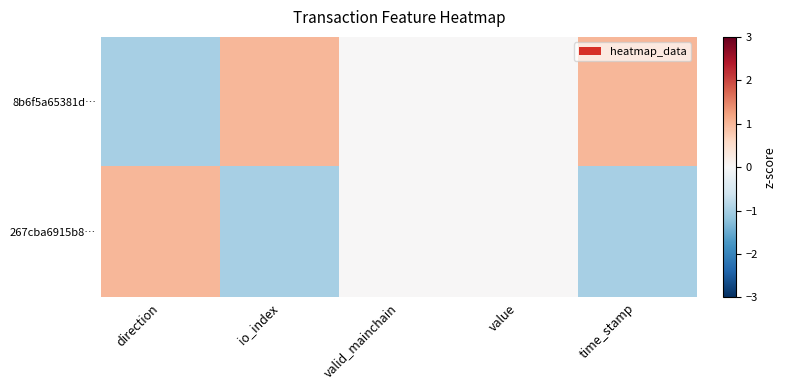

Reading left to right, list all the values displayed in this chart.

8b6f5a65381d…: direction=-1	io_index=1	valid_mainchain=0	value=0	time_stamp=1
267cba6915b8…: direction=1	io_index=-1	valid_mainchain=0	value=0	time_stamp=-1